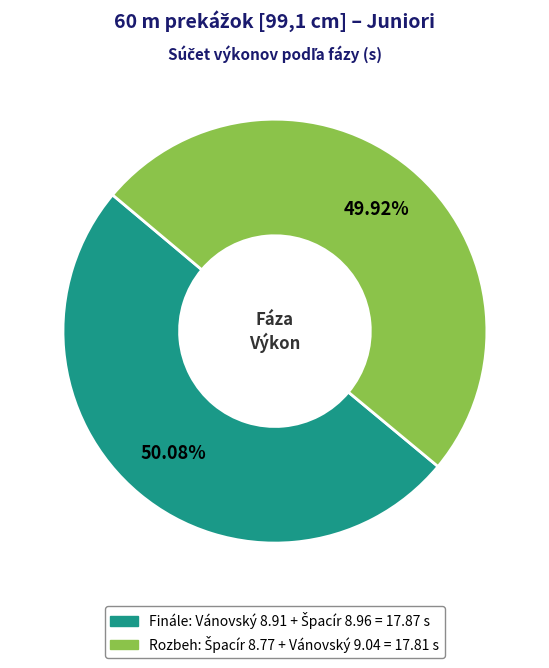

Is there any slice that represents more than half of the pie?

Yes